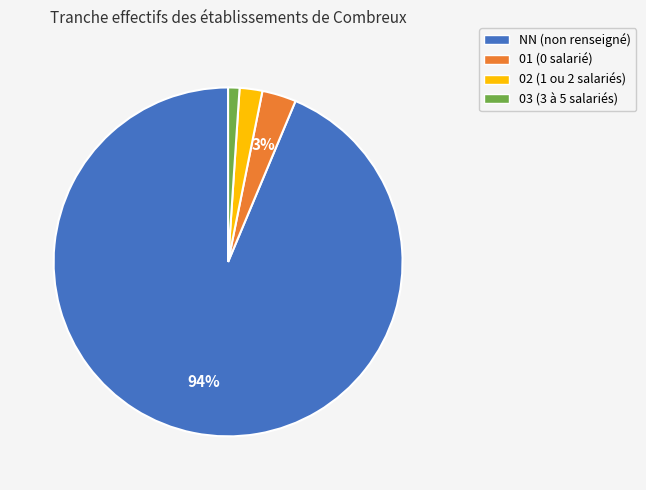

True or false: 02 accounts for 2% of the total.

True